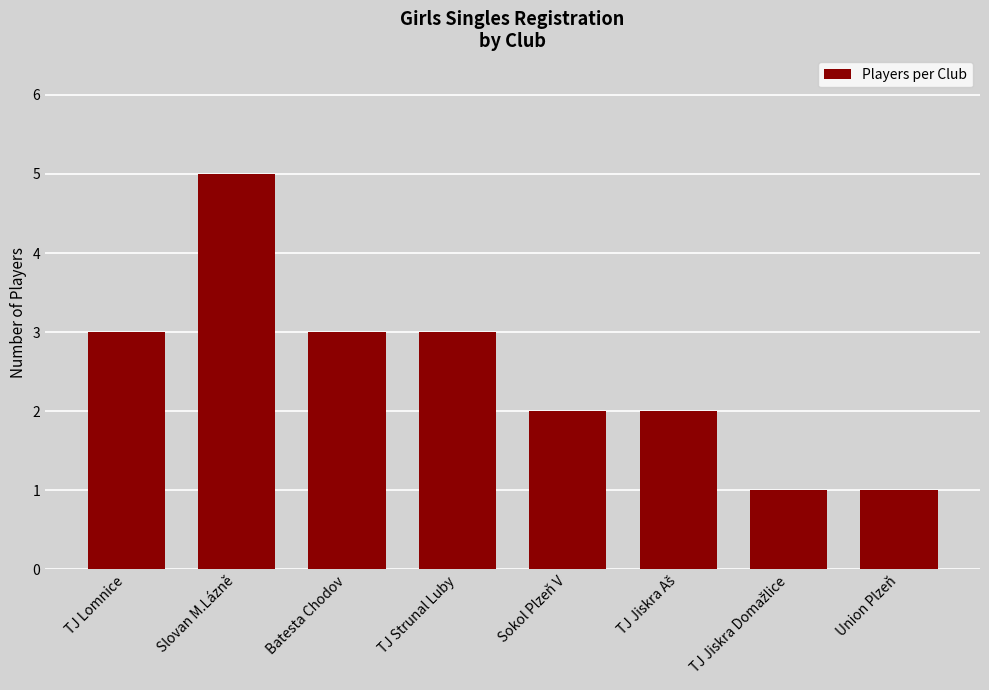

The value at Slovan M.Lázně is 3. True or false?

False